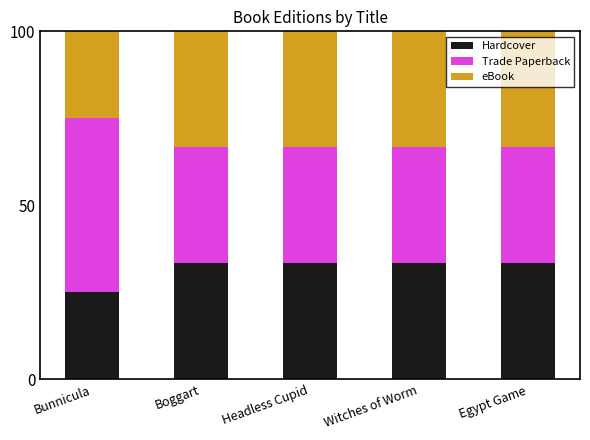

What is the maximum value for Hardcover?

33.3